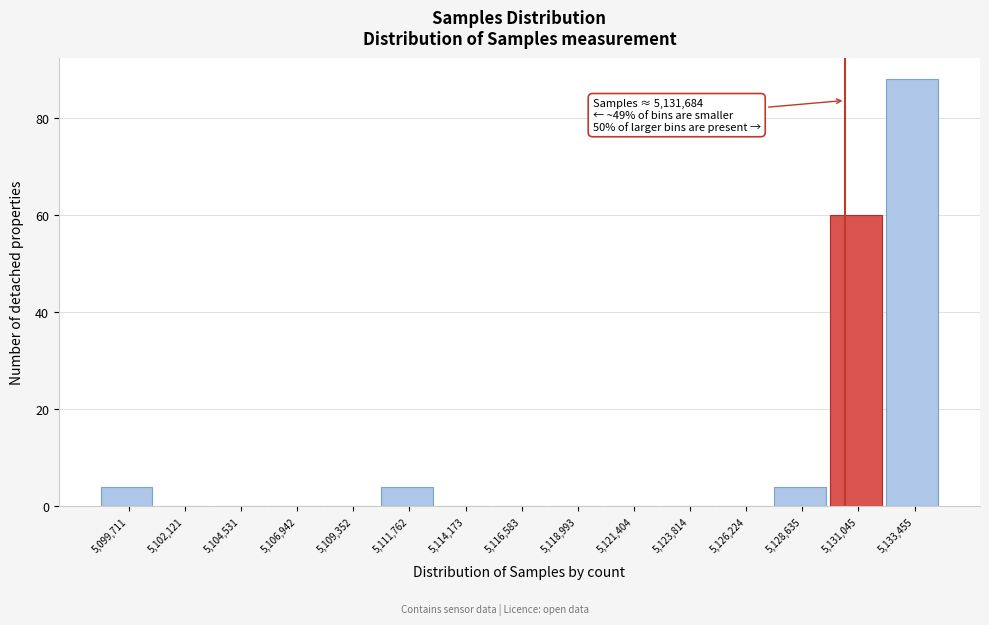

Reading left to right, transcribe all the data shown in this chart.

5,099,711=4	5,102,121=0	5,104,531=0	5,106,942=0	5,109,352=0	5,111,762=4	5,114,173=0	5,116,583=0	5,118,993=0	5,121,404=0	5,123,814=0	5,126,224=0	5,128,635=4	5,131,045=60	5,133,455=88